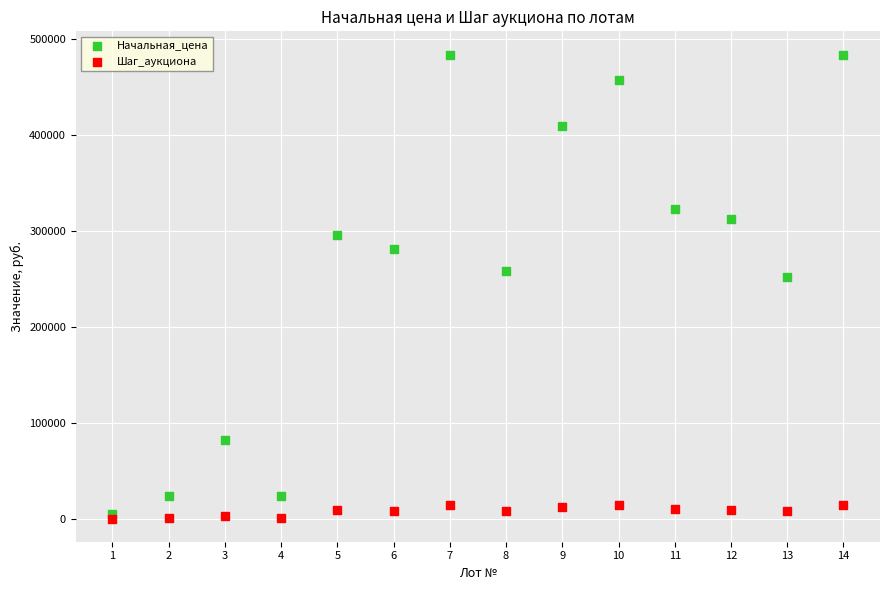

Which series reaches the maximum Y coordinate?

Начальная_цена